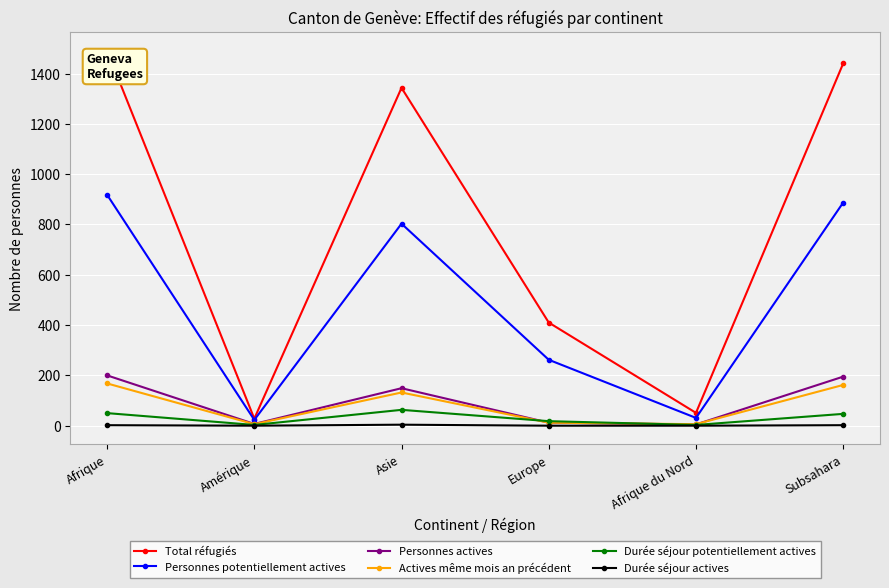

What is the maximum value shown in the chart?

1491